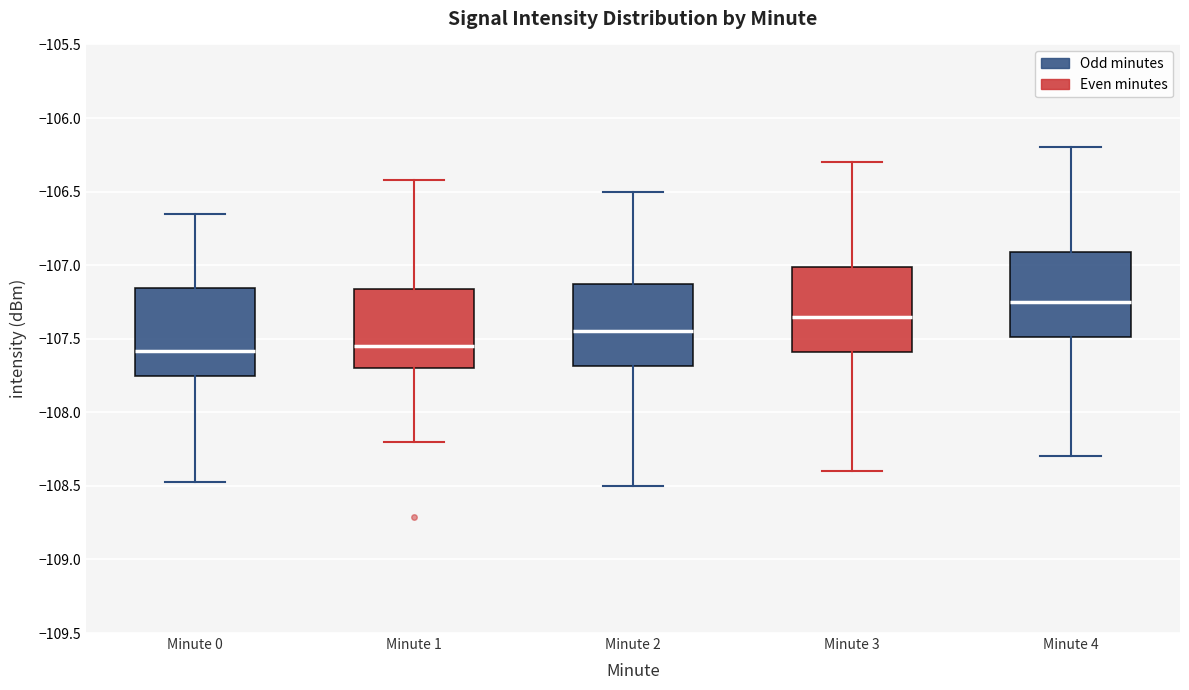

Reading left to right, read every box against the y-axis: the position of its median line, the range the box covers, and the ends of its whiskers. The values are not printed on the chart, so give them approximately, as read against the axis.

Minute 0: median -107.60, box -107.75 to -107.15, whiskers -108.50 to -106.65
Minute 1: median -107.55, box -107.70 to -107.15, whiskers -108.20 to -106.40
Minute 2: median -107.45, box -107.70 to -107.10, whiskers -108.50 to -106.50
Minute 3: median -107.35, box -107.60 to -107.00, whiskers -108.40 to -106.30
Minute 4: median -107.25, box -107.50 to -106.90, whiskers -108.30 to -106.20